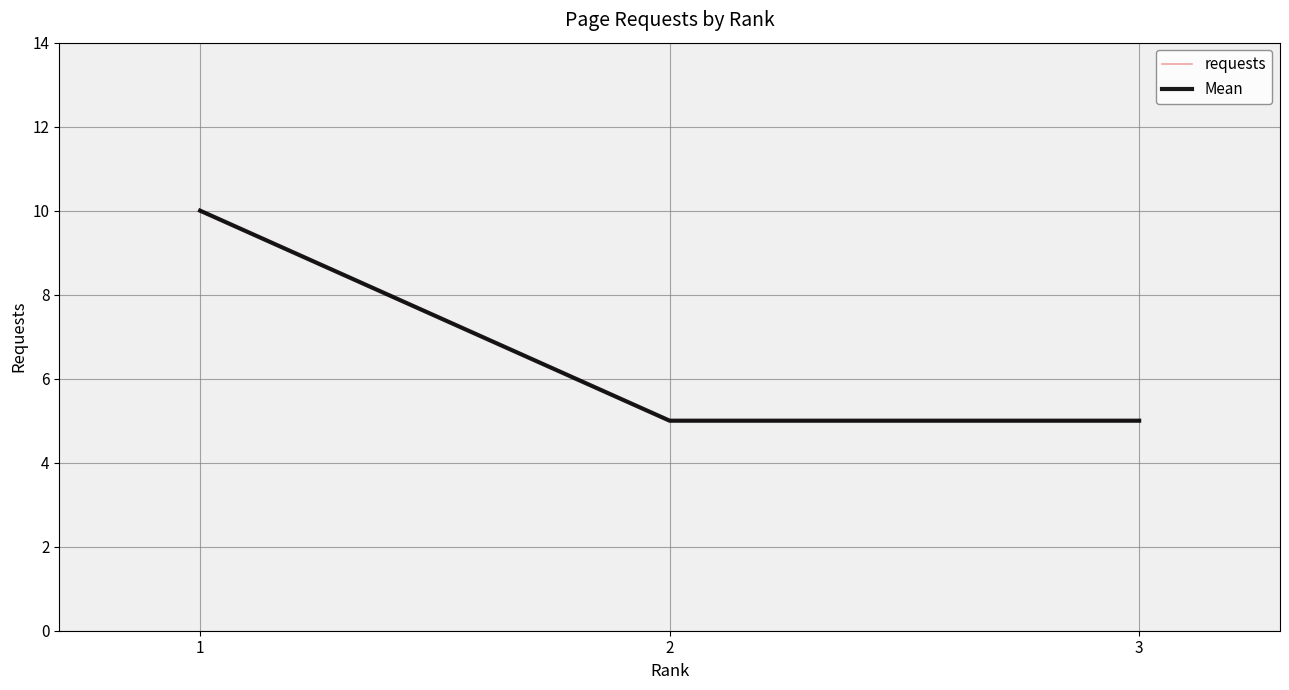

What is the difference between the maximum and minimum values in the requests series?

5